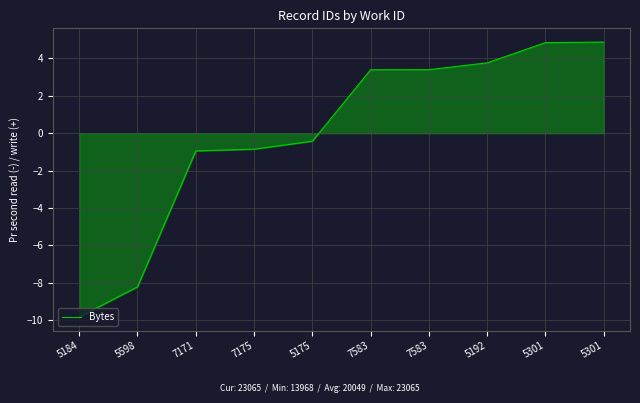

Does the chart have visible grid lines?

Yes